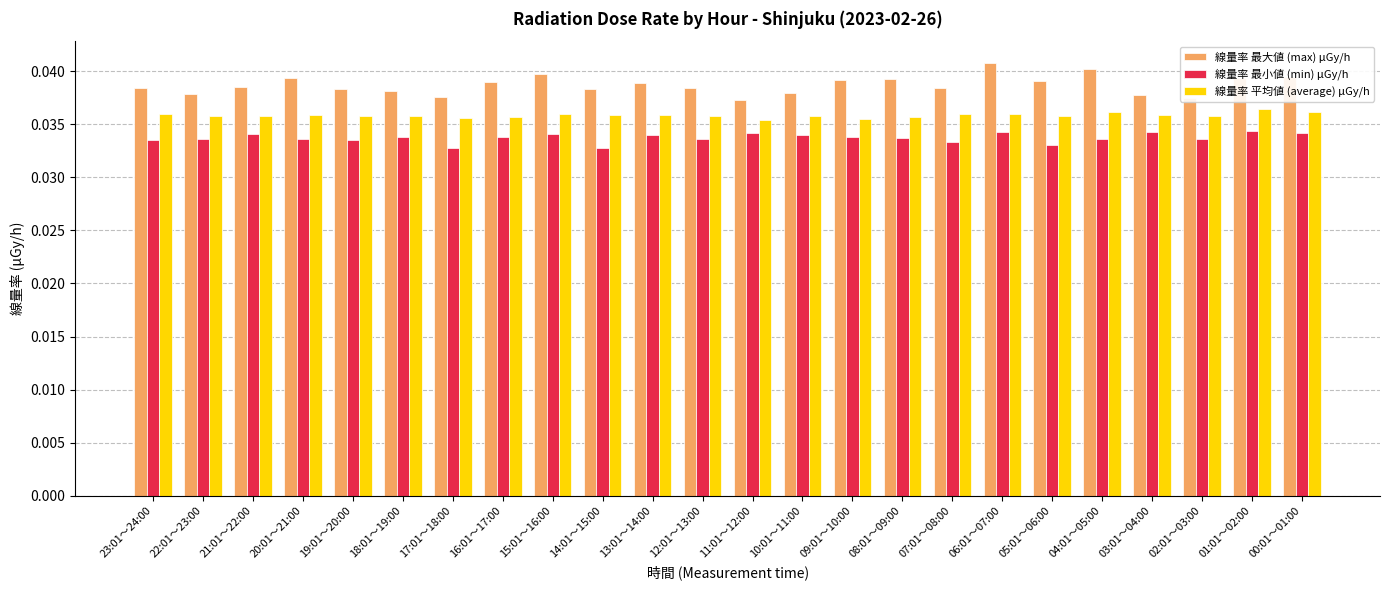

Which series has the largest range (max minus min)?

線量率 最大値 (max) μGy/h